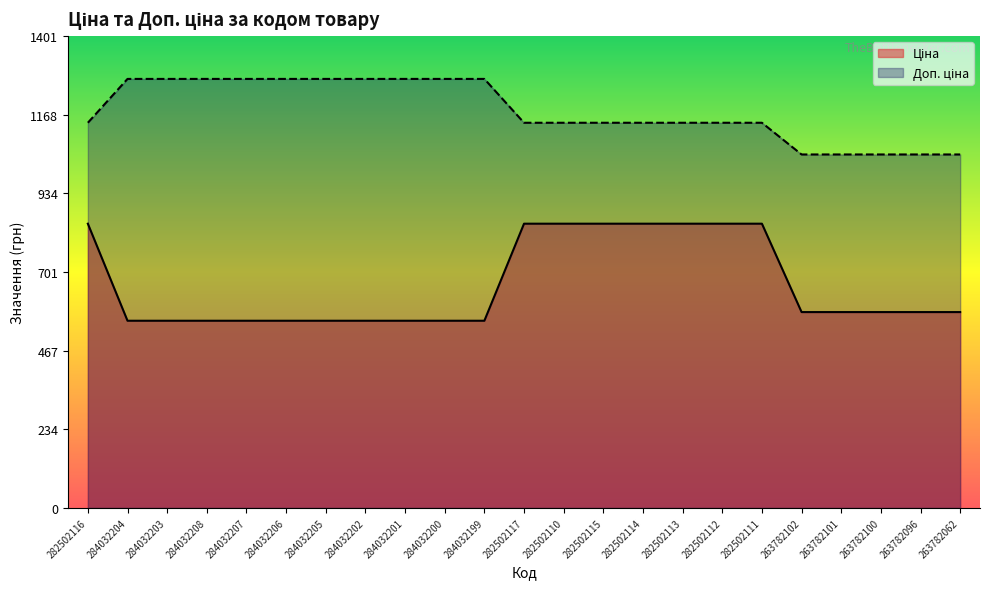

True or false: Ціна and Доп. ціна intersect in this chart.

False